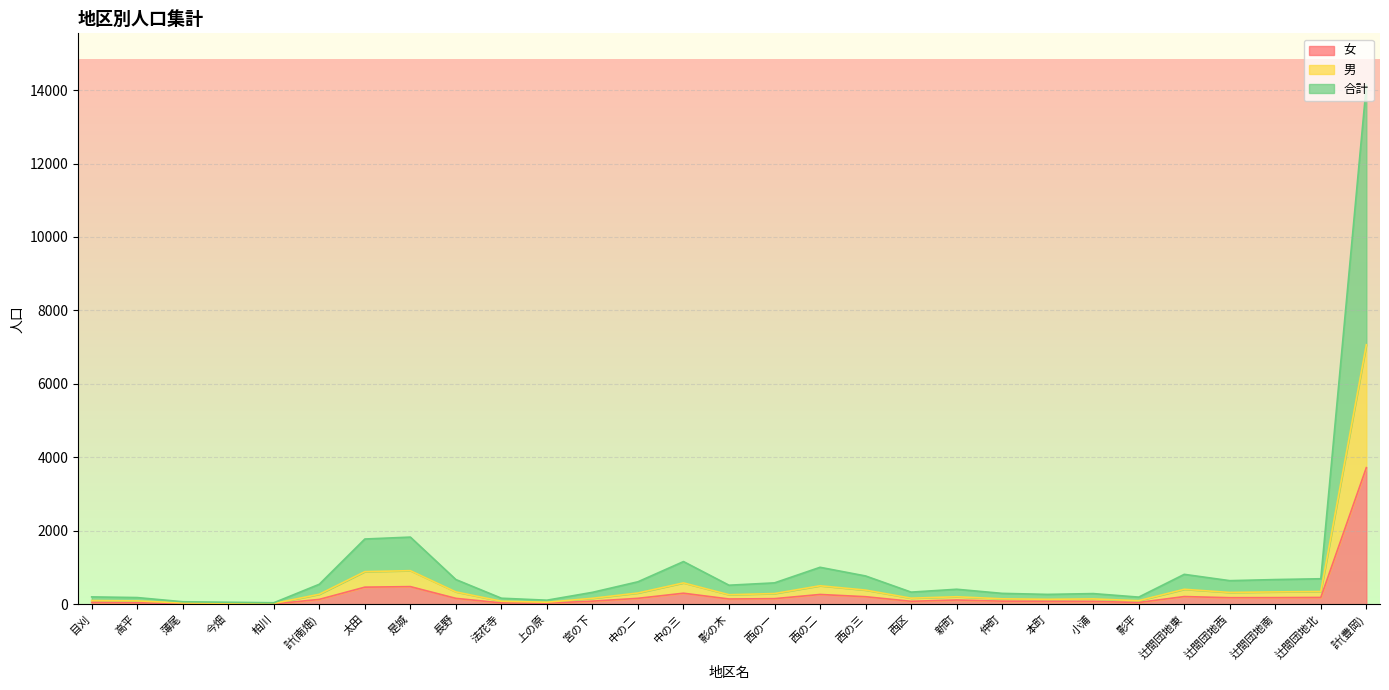

Which series has the widest spread of values?

合計